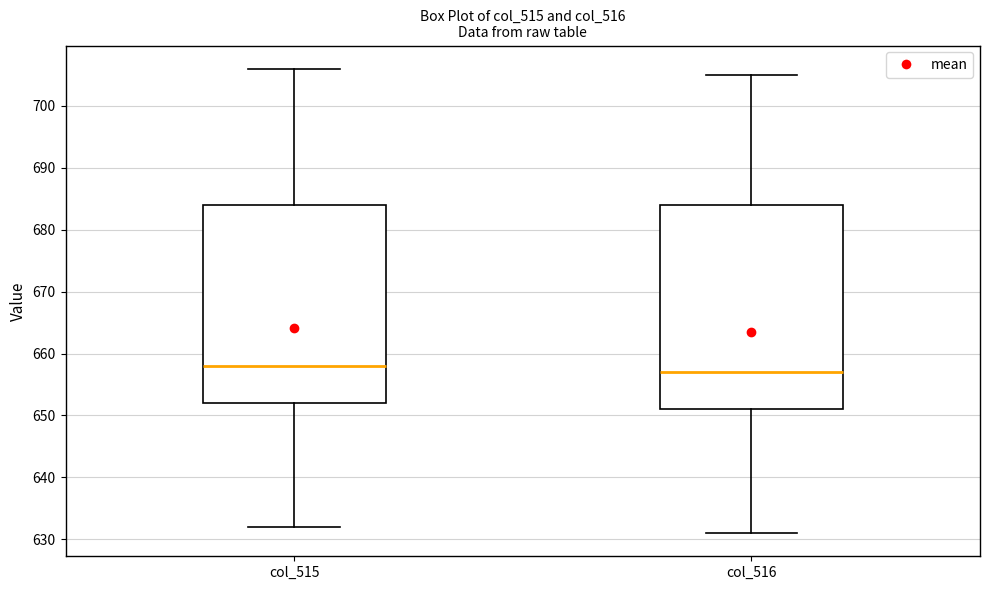

Reading left to right, read every box against the y-axis: the position of its median line, the range the box covers, and the ends of its whiskers. The values are not printed on the chart, so give them approximately, as read against the axis.

col_515: median 658, box 652 to 684, whiskers 632 to 706
col_516: median 657, box 651 to 684, whiskers 631 to 705